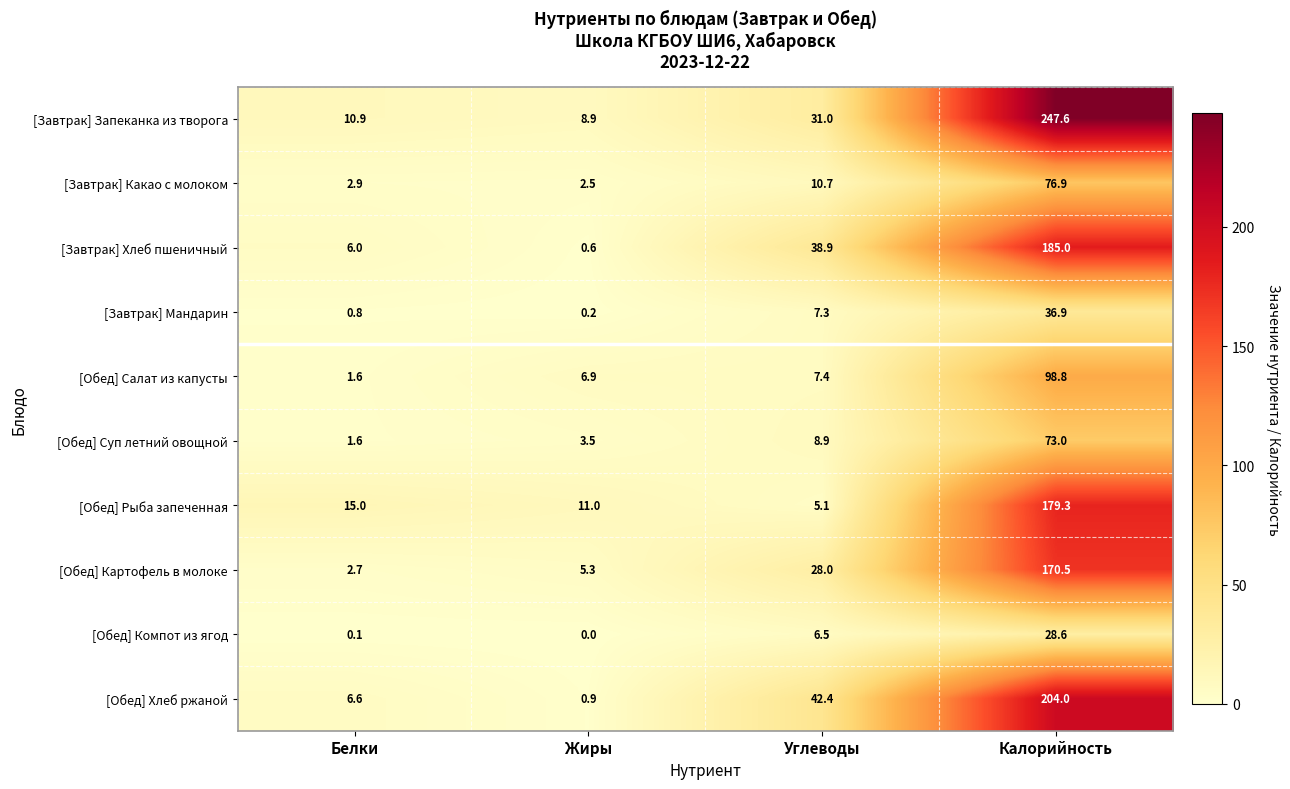

At which label does [Обед] Картофель в молоке reach its peak?

Калорийность